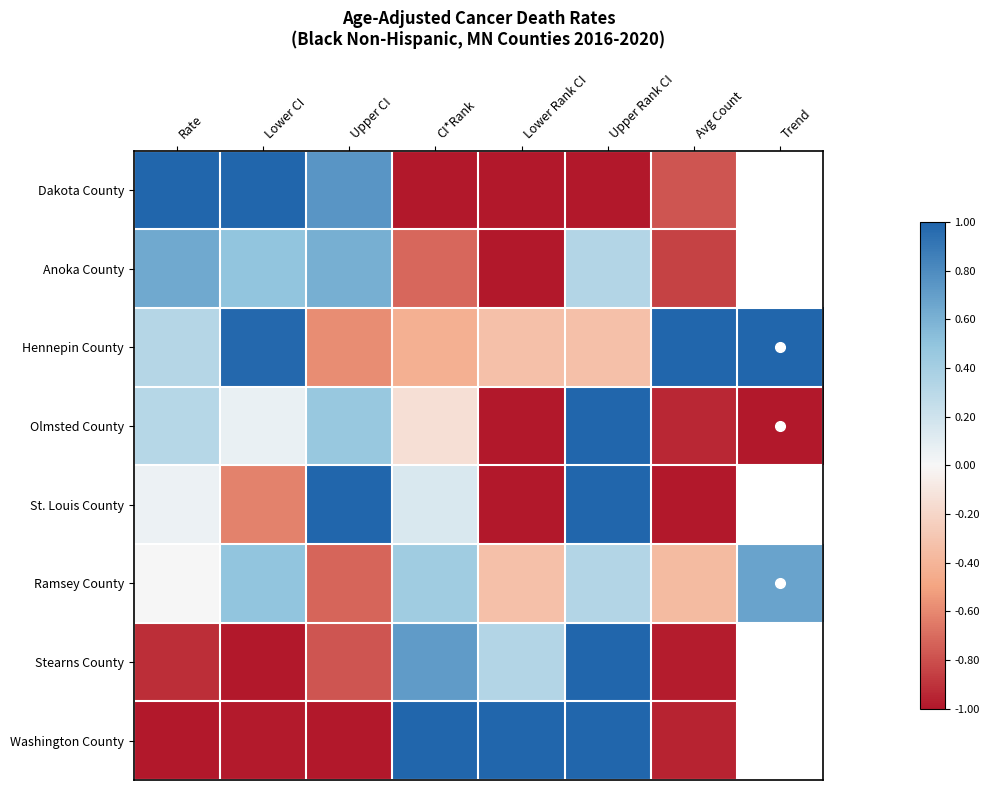

Which series has the largest total across all categories?

Hennepin County